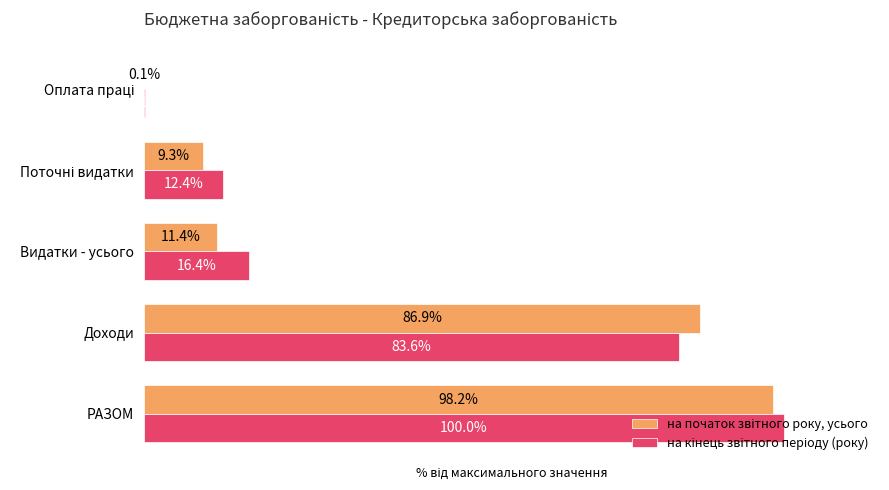

At which category is the sum across all series the highest?

РАЗОМ